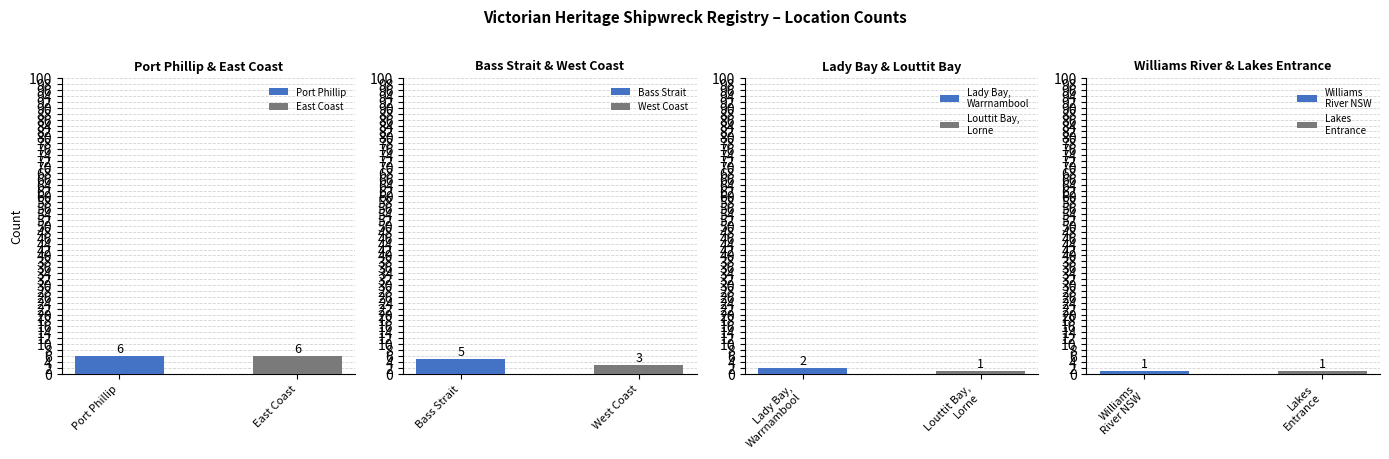

Reading right to left, extract all data points from this chart.

Lakes Entrance=1	Williams River NSW=1	Louttit Bay, Lorne=1	Lady Bay, Warrnambool=2	West Coast=3	Bass Strait=5	East Coast=6	Port Phillip=6